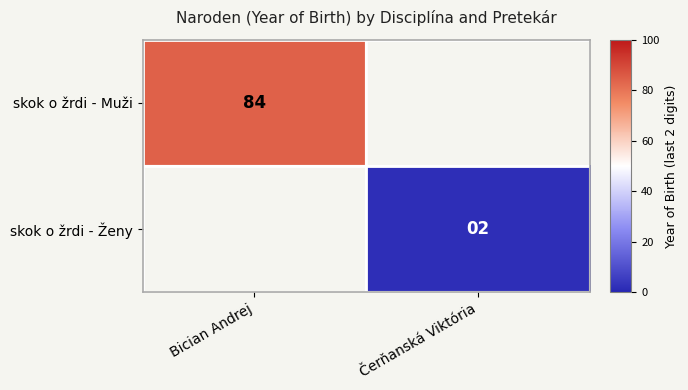

The skok o žrdi - Muži series shows 48 at Bician Andrej. True or false?

False